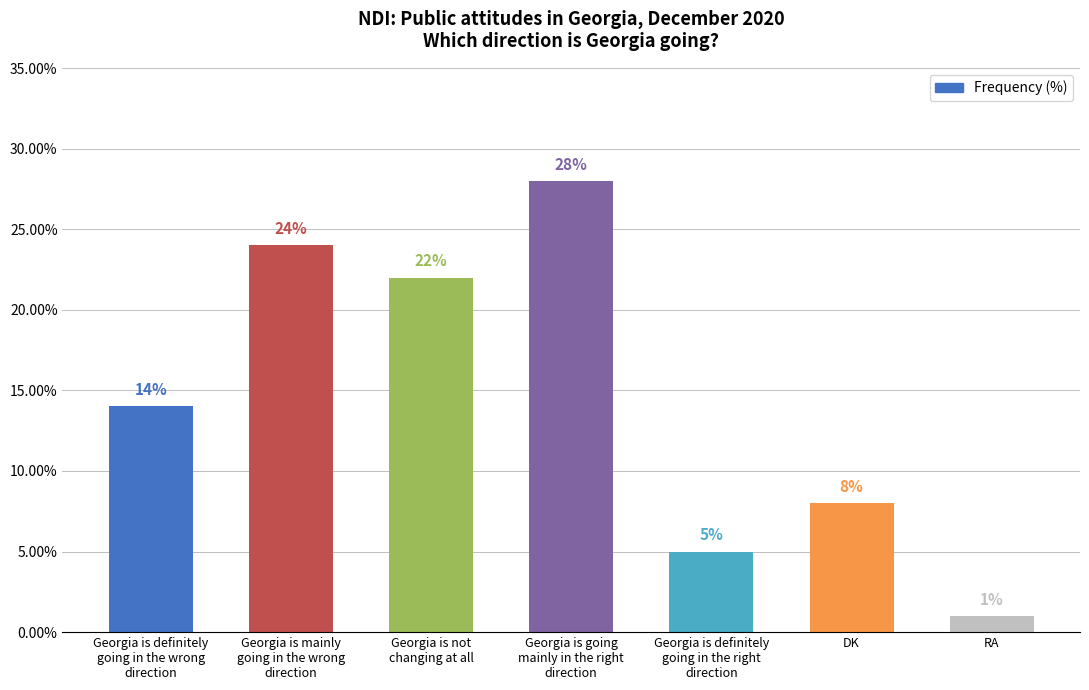

Approximately how many times larger is the value at Georgia is going
mainly in the right
direction compared to Georgia is definitely
going in the right
direction?

5.6